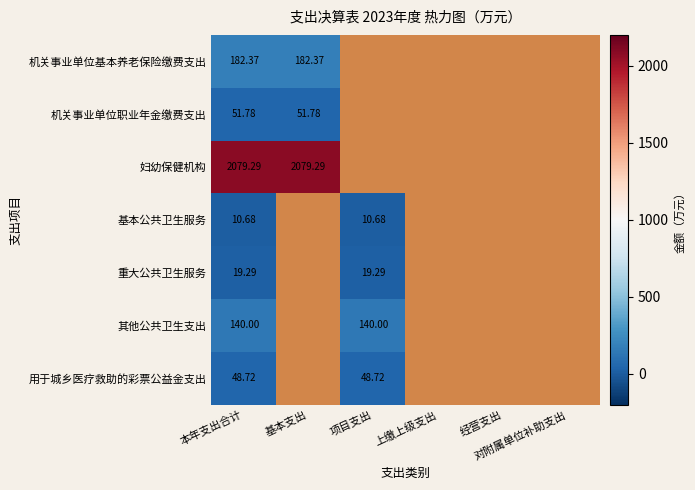

At which category does the chart reach its minimum across all series?

本年支出合计